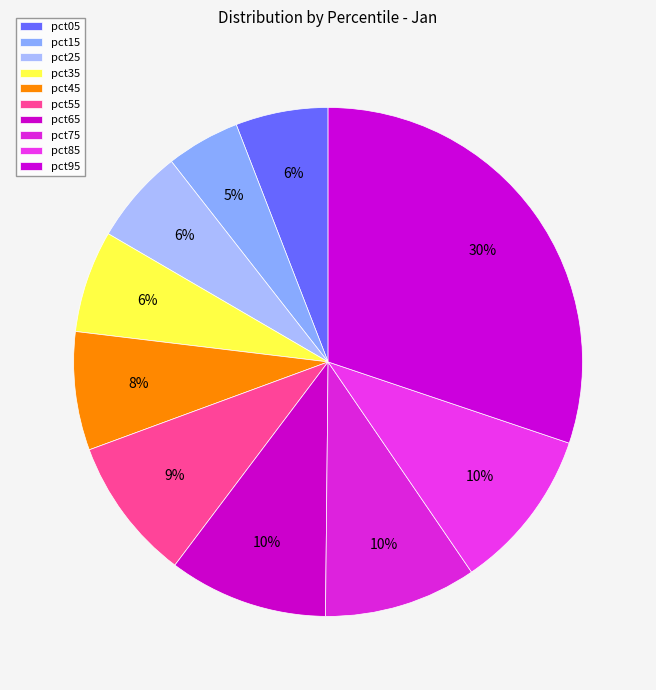

Rank the categories by value from highest to lowest.

pct95, pct85, pct65, pct75, pct55, pct45, pct35, pct25, pct05, pct15